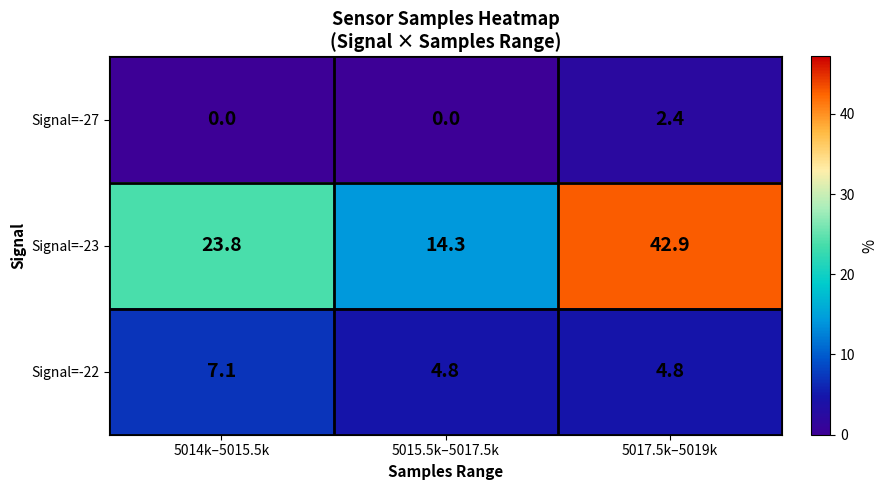

What is the total value across all series at 5015.5k–5017.5k?

19.1